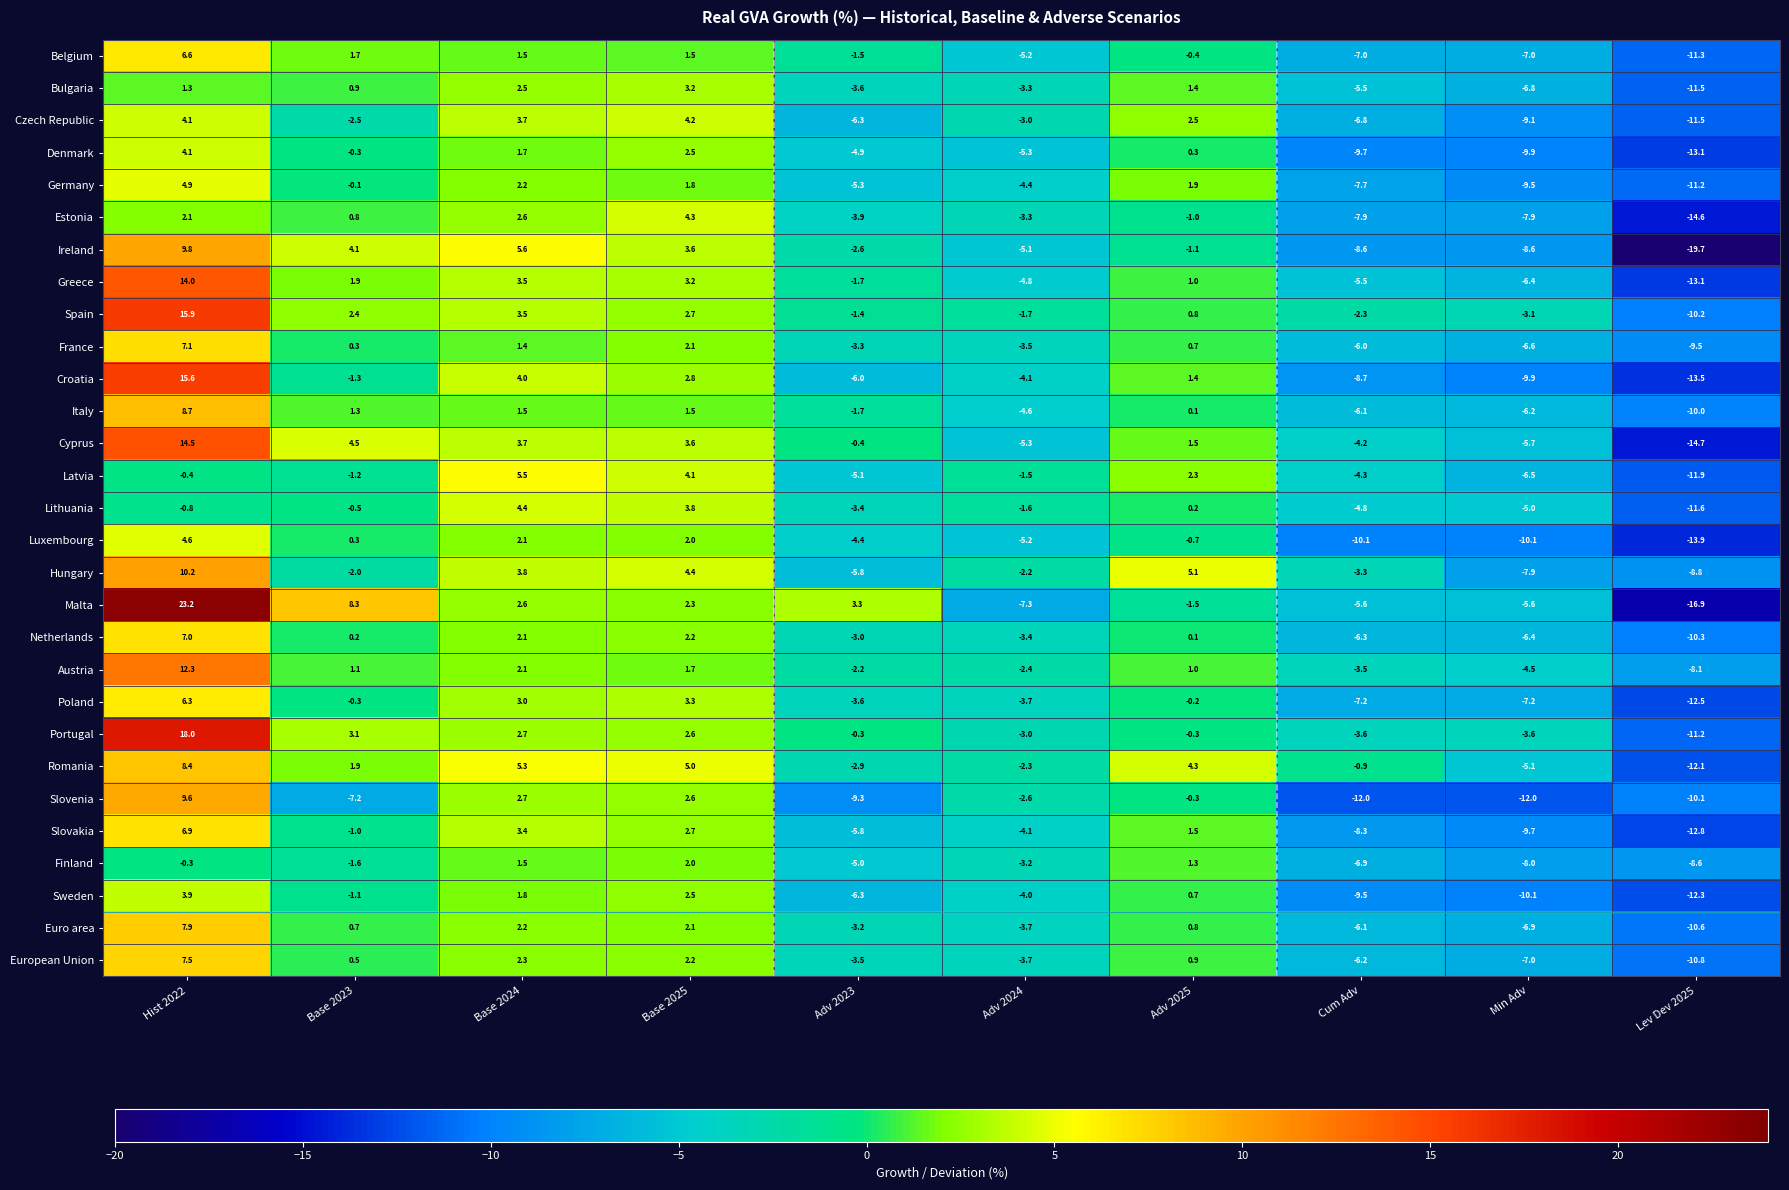

The Spain series shows -1.7 at Adv 2024. True or false?

True